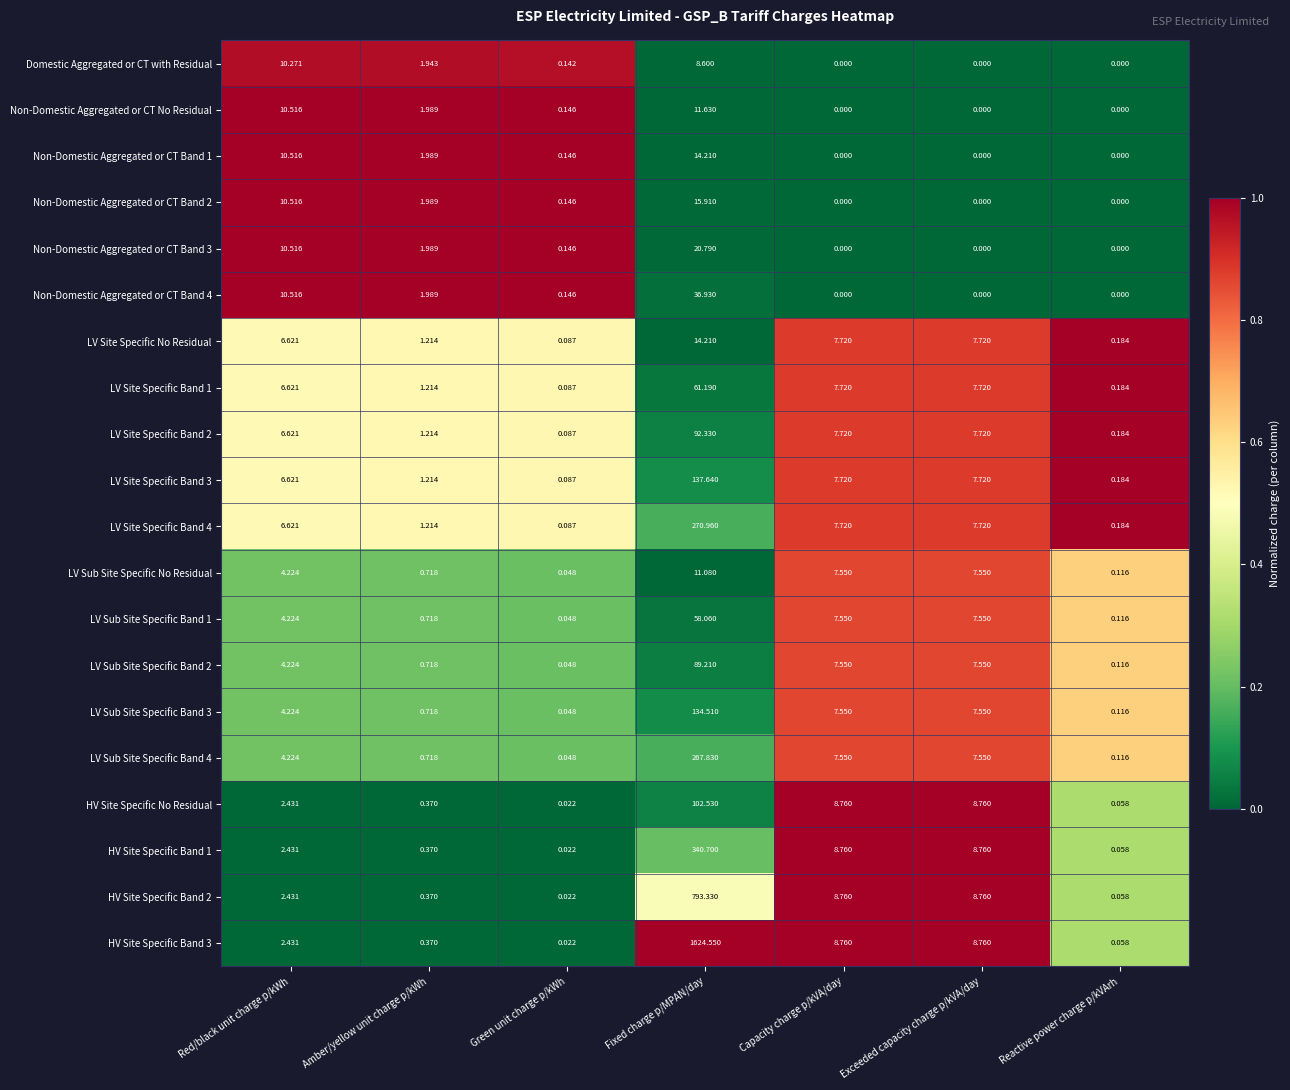

At which category does the chart reach its peak across all series?

Fixed charge p/MPAN/day